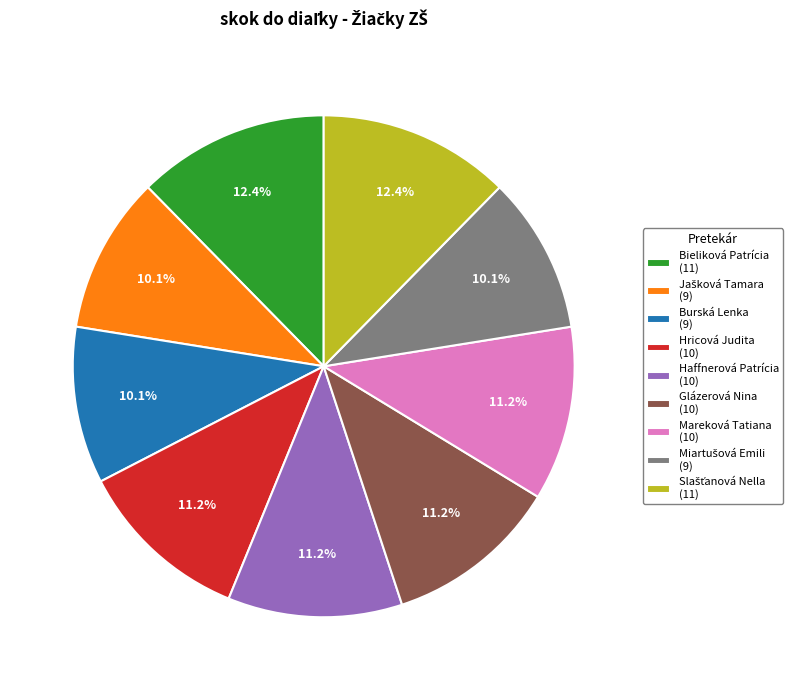

Approximately how many times larger is the value at Bieliková Patrícia (11) compared to Hricová Judita (10)?

1.1